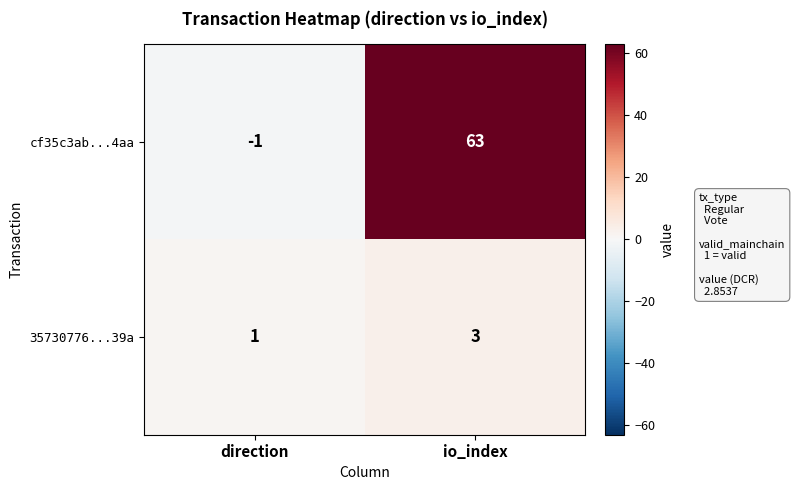

Rank the series by their maximum value, from lowest to highest.

35730776...39a, cf35c3ab...4aa